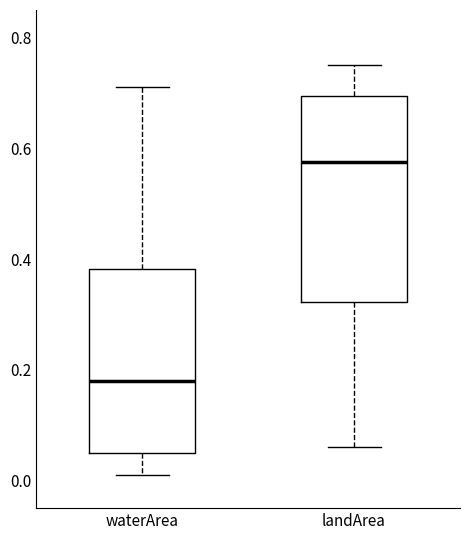

Reading left to right, read every box against the y-axis: the position of its median line, the range the box covers, and the ends of its whiskers. The values are not printed on the chart, so give them approximately, as read against the axis.

waterArea: median 0.18, box 0.06 to 0.38, whiskers 0.02 to 0.72
landArea: median 0.58, box 0.32 to 0.70, whiskers 0.06 to 0.76